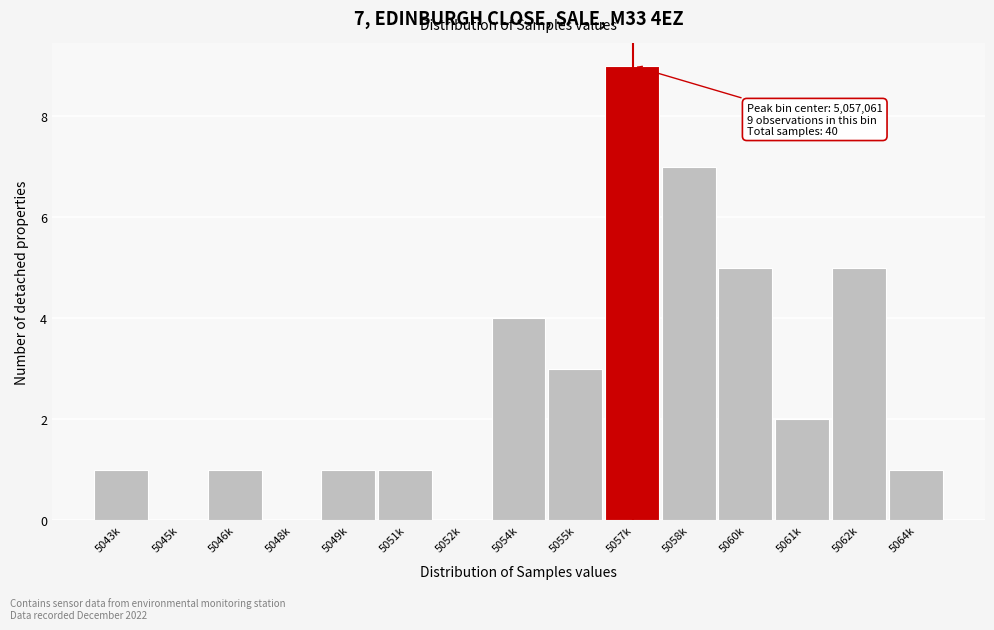

Reading left to right, transcribe all the data shown in this chart.

5043k=1	5045k=0	5046k=1	5048k=0	5049k=1	5051k=1	5052k=0	5054k=4	5055k=3	5057k=9	5058k=7	5060k=5	5061k=2	5062k=5	5064k=1